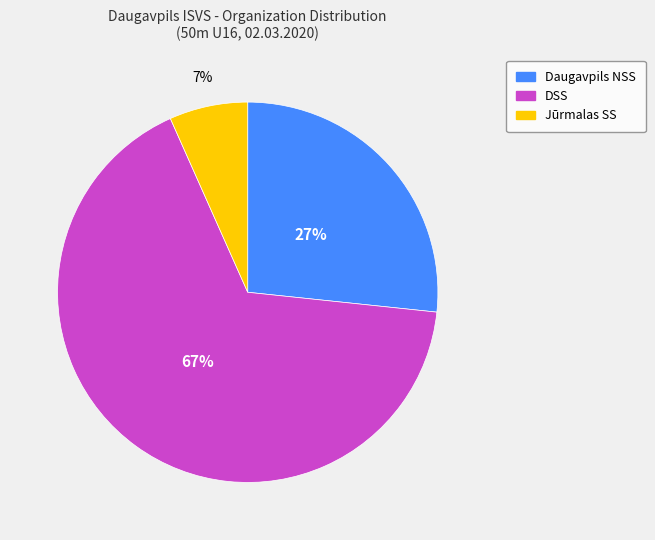

To the nearest percent, what is the average slice percentage?

33%